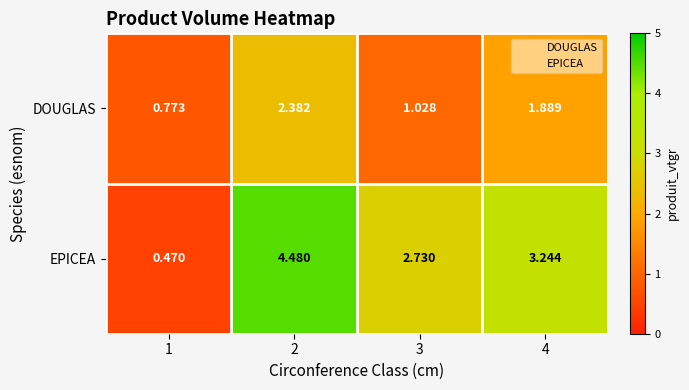

Is the value of EPICEA at 4 greater than the value of DOUGLAS at 1?

Yes